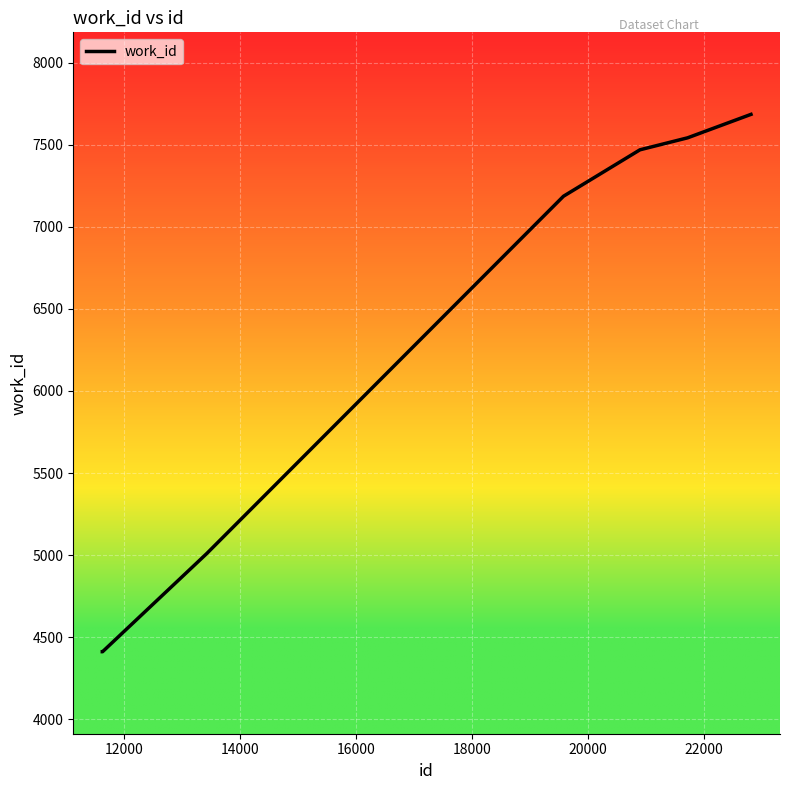

What is the sum of all values?

43716